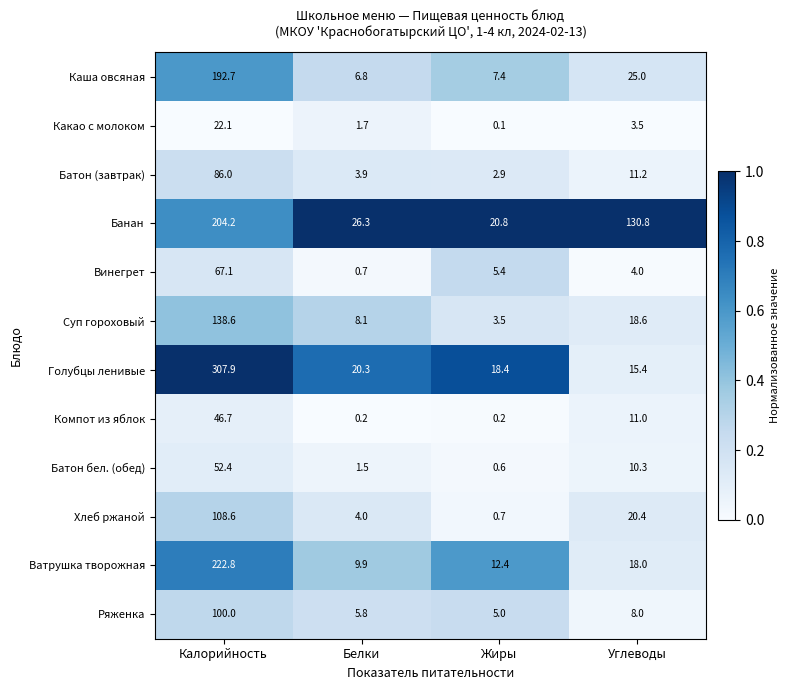

Is it true that Какао с молоком equals 4.8 at Углеводы?

False